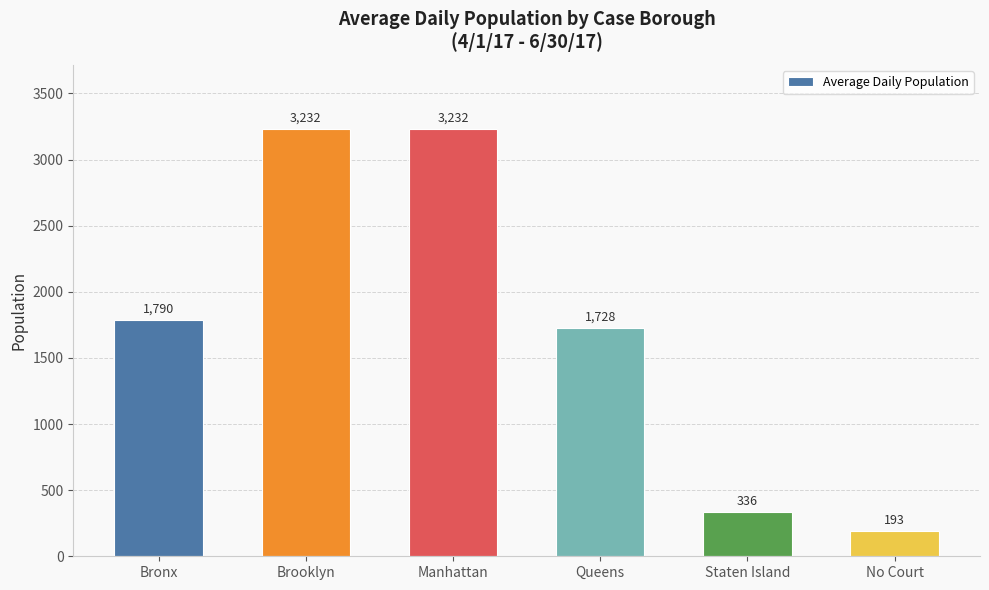

What position from the left is Manhattan?

3